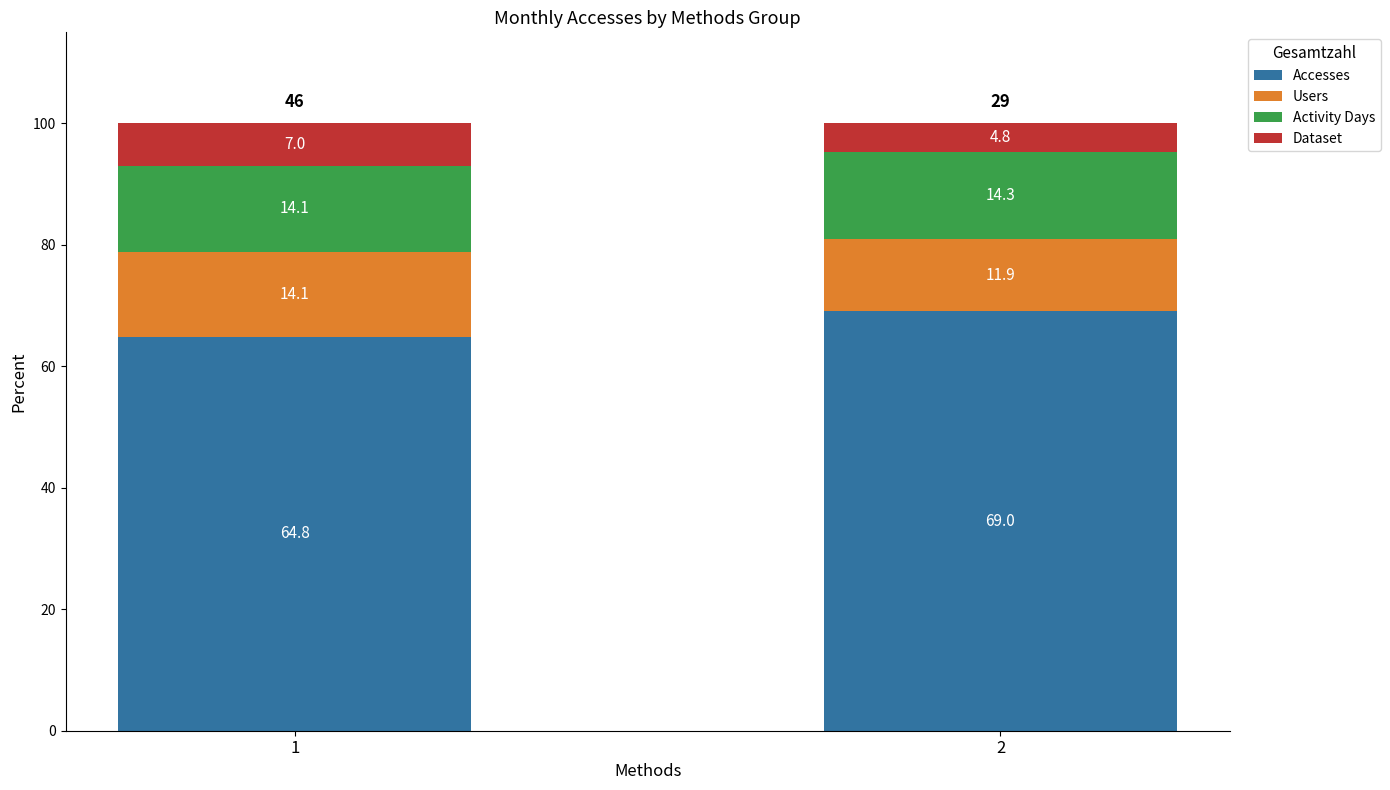

What is the sum of the Accesses values at 1 and 2?

133.8